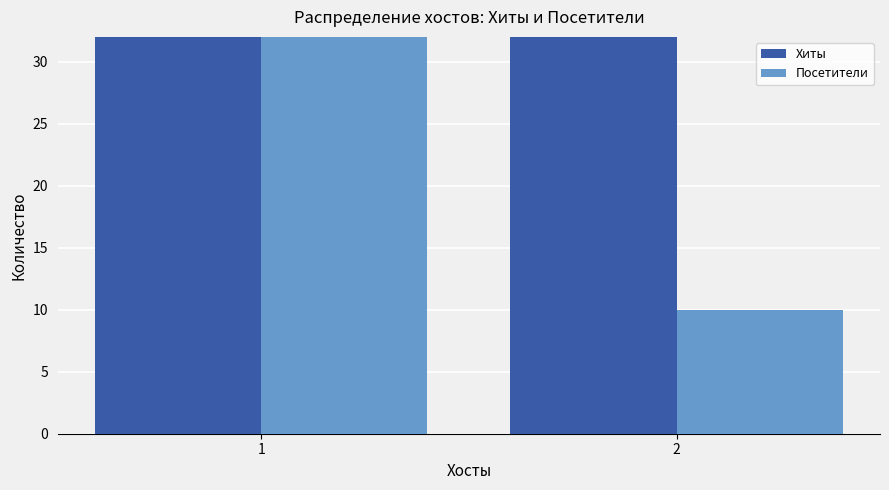

What is the difference between the maximum and minimum values in the Хиты series?

8